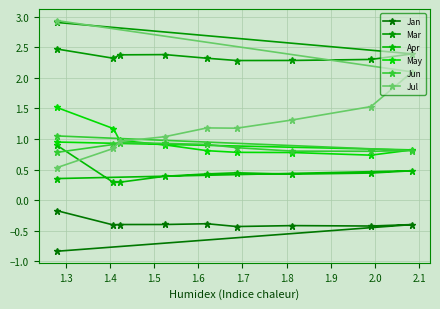

Where is the first local maximum for Jan?

1.3